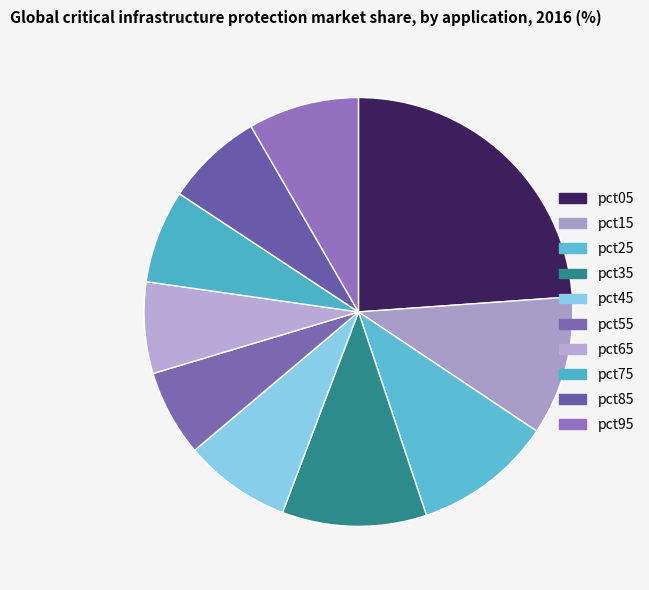

How many slices are in this pie chart?

10